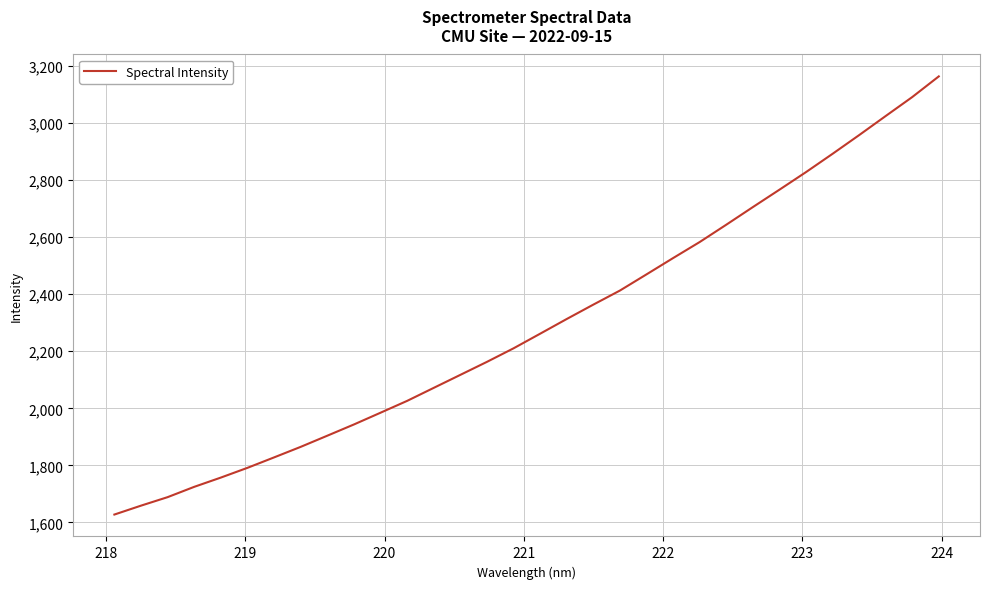

What is the smallest value displayed?

1627.7